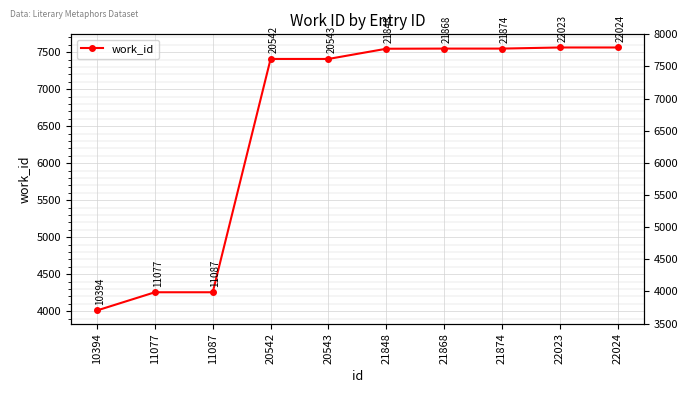

What value does the data have at 21848?

7548